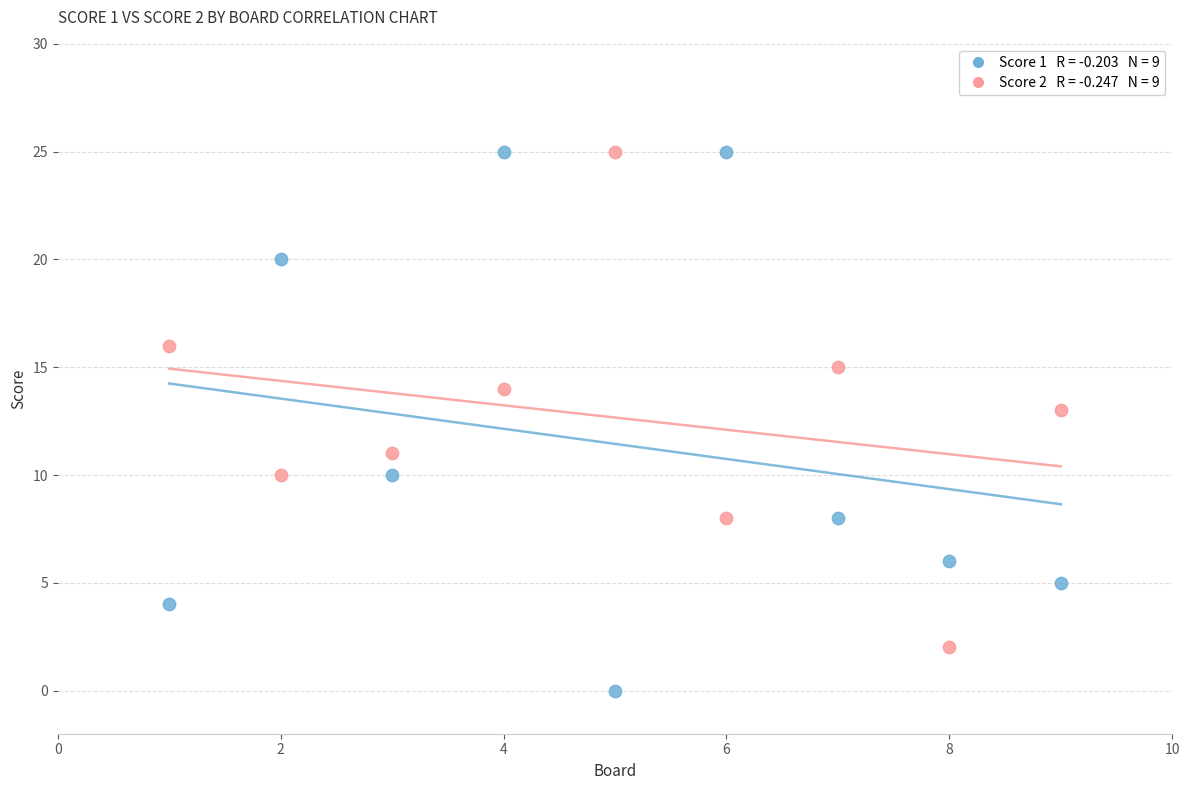

Across all data points, what is the range of Y values (max minus min)?

25